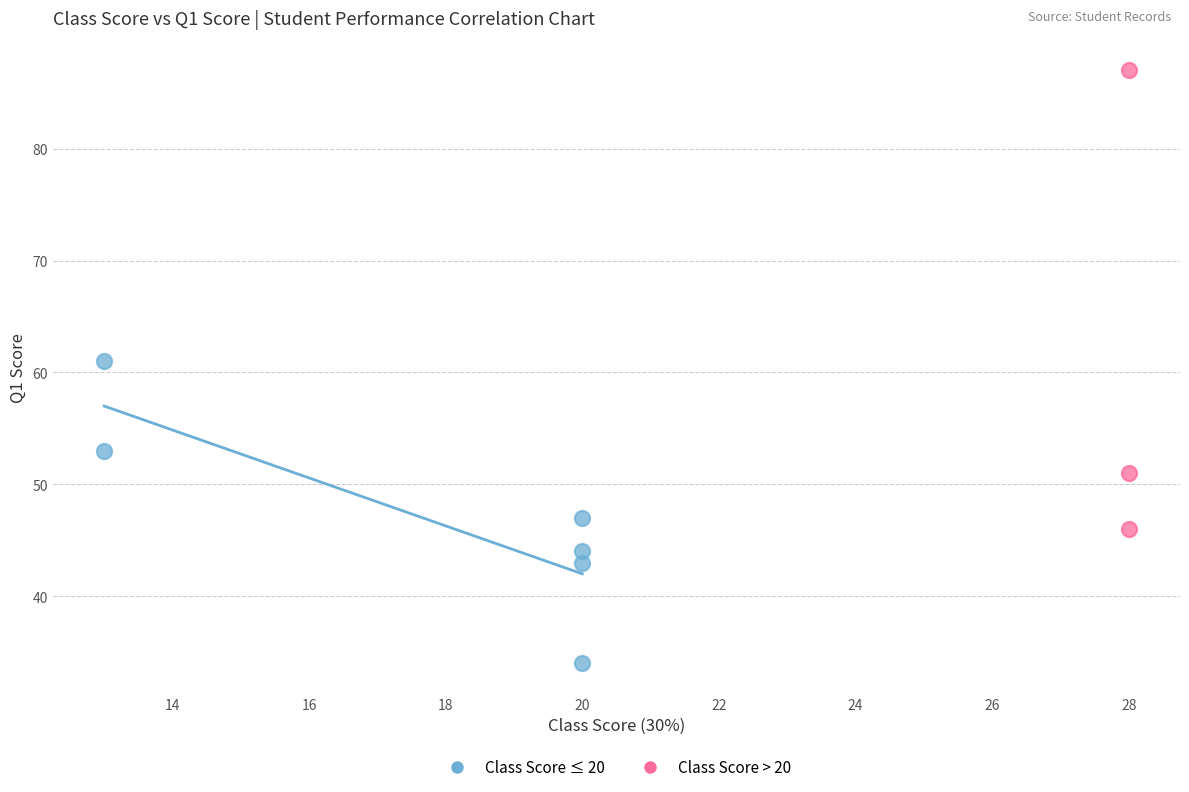

Which series reaches the minimum Y coordinate?

Class Score ≤ 20